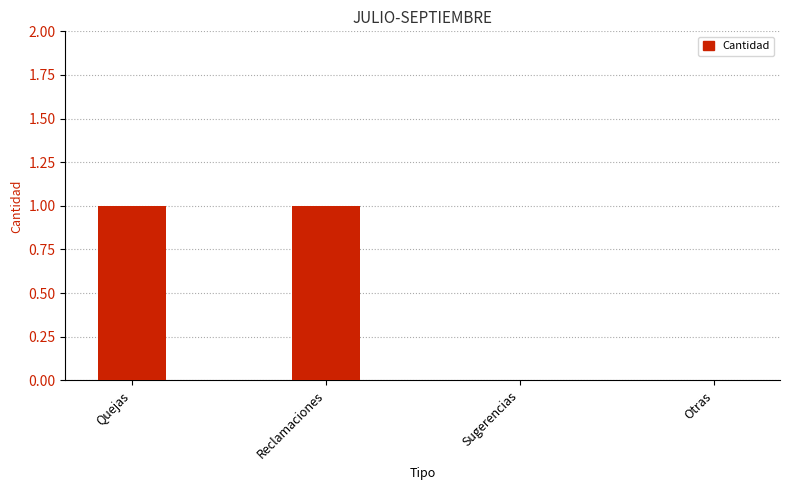

Is it true that the value at Sugerencias is -1?

False